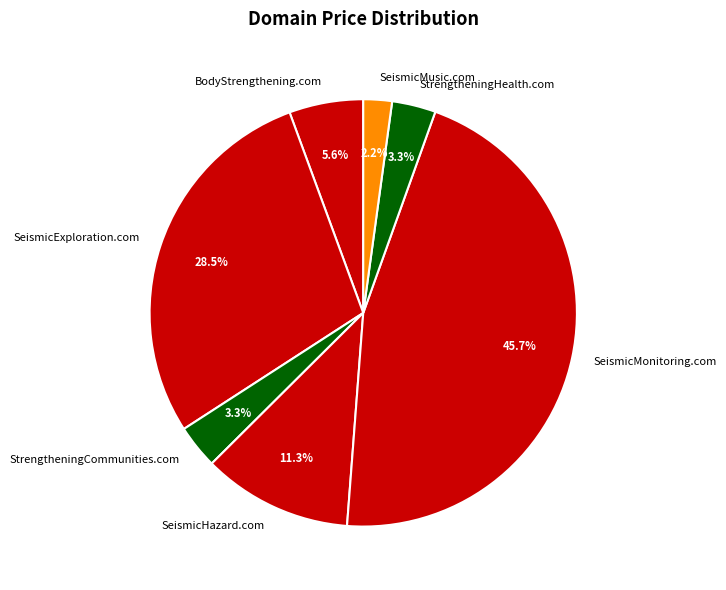

Which slice is the largest?

SeismicMonitoring.com